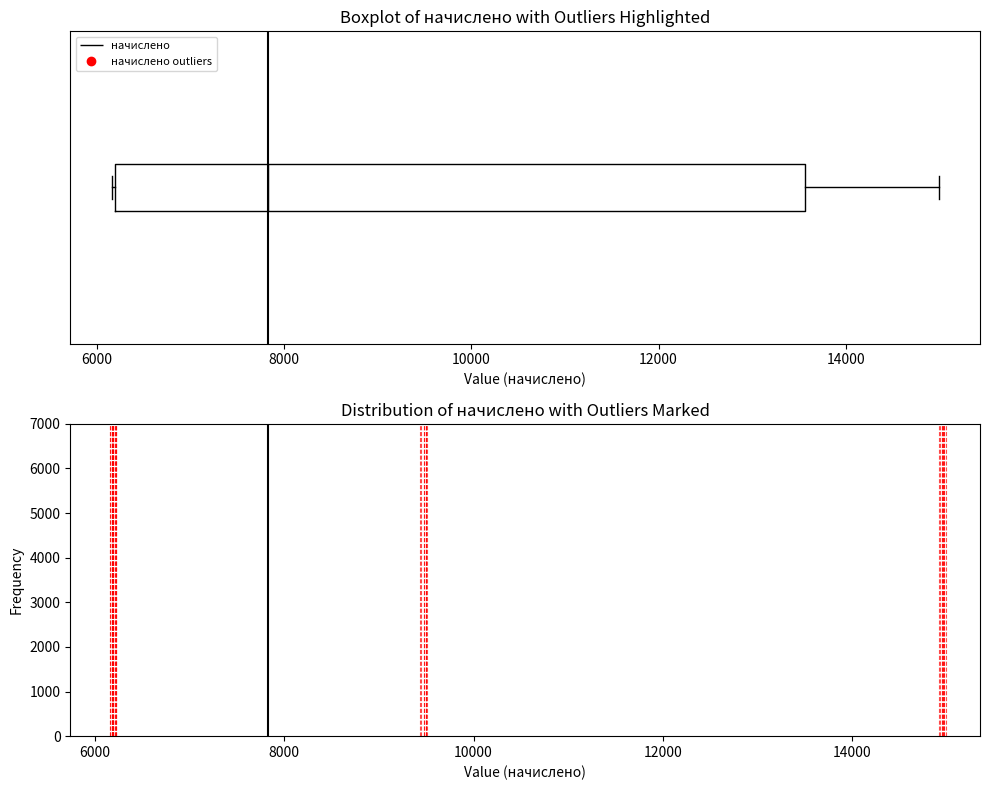

Transcribe this box plot: give where the median line is, the range the box spans, and where the two whiskers end, as read against the x-axis. The values are not printed on the chart, so give them approximately, as read against the axis.

median 7800, box 6200 to 13600, whiskers 6200 to 15000